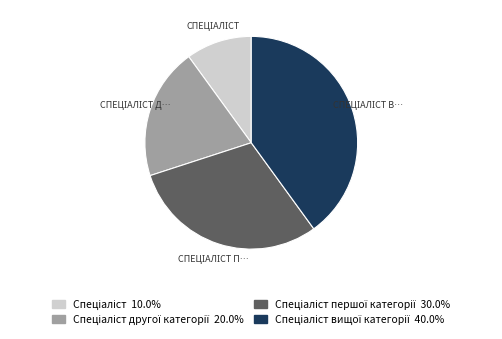

Does any single category account for the majority?

No